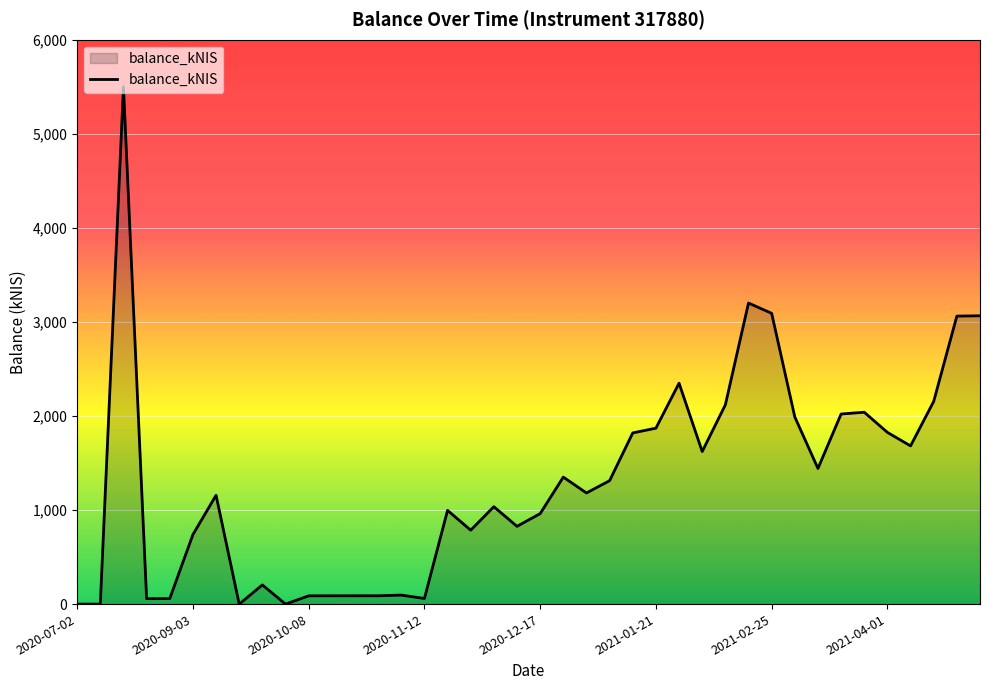

What is the maximum value shown in the chart?

5499.4